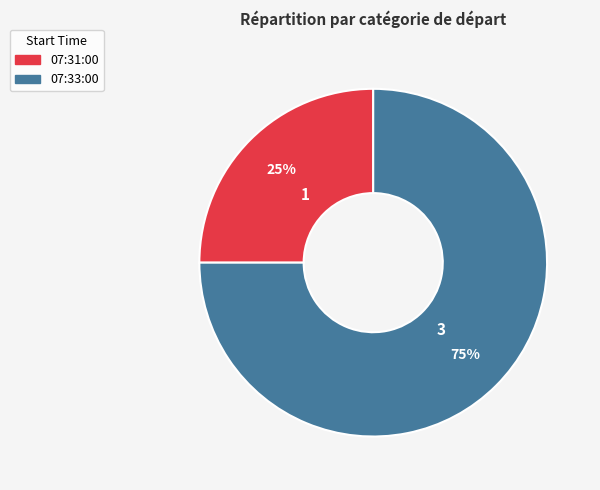

Between 07:33:00 and 07:31:00, which is larger?

07:33:00